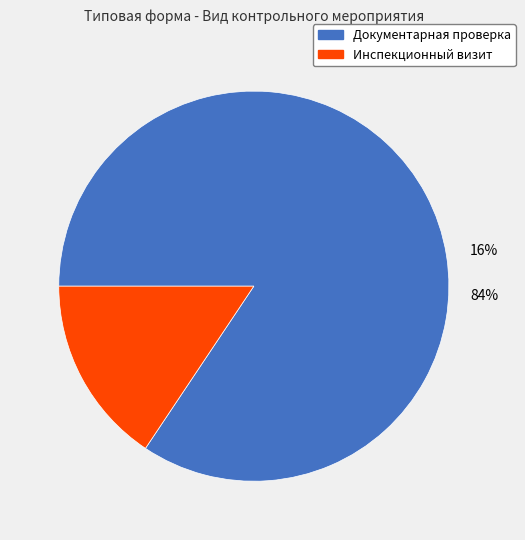

Which category has the smallest portion of the pie?

Инспекционный визит